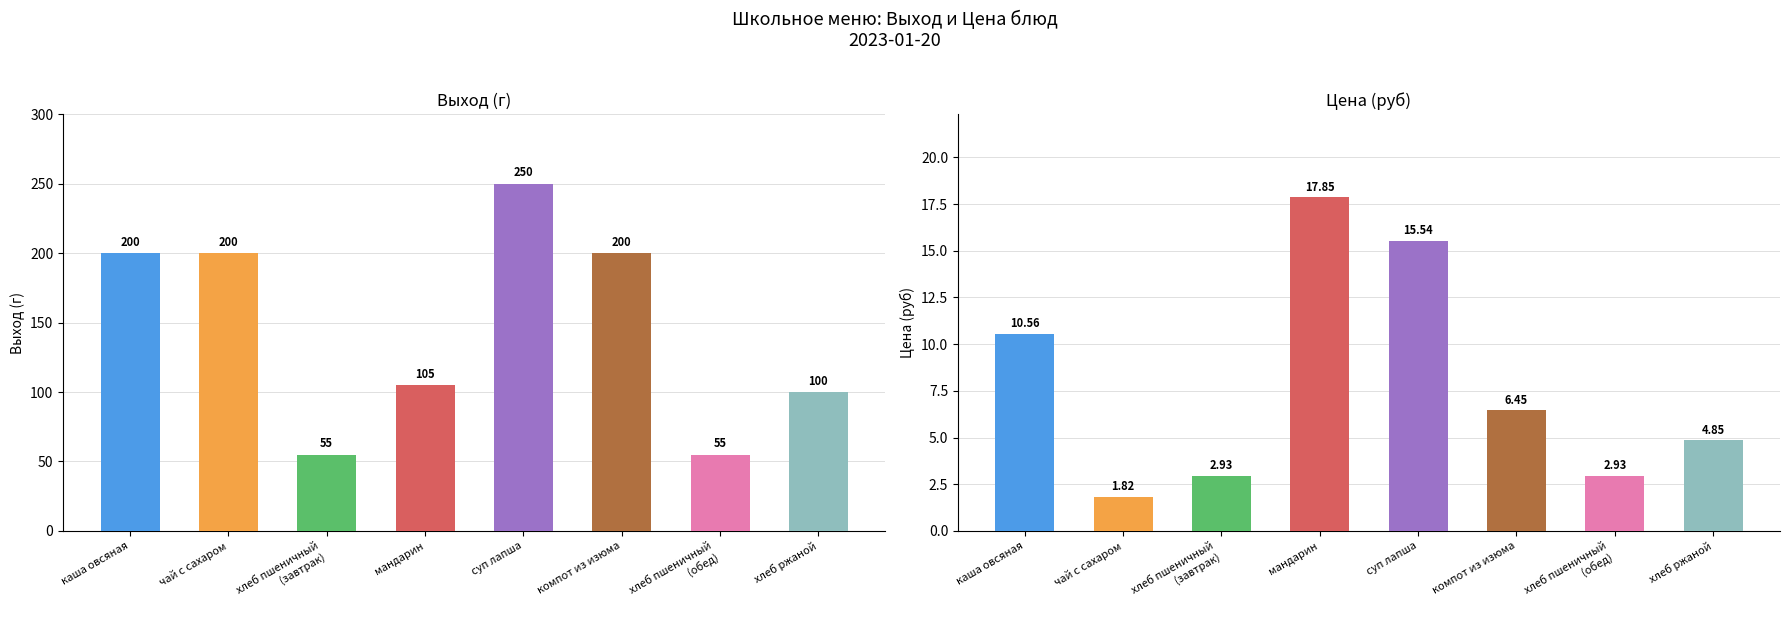

How many bars are there in total?

16